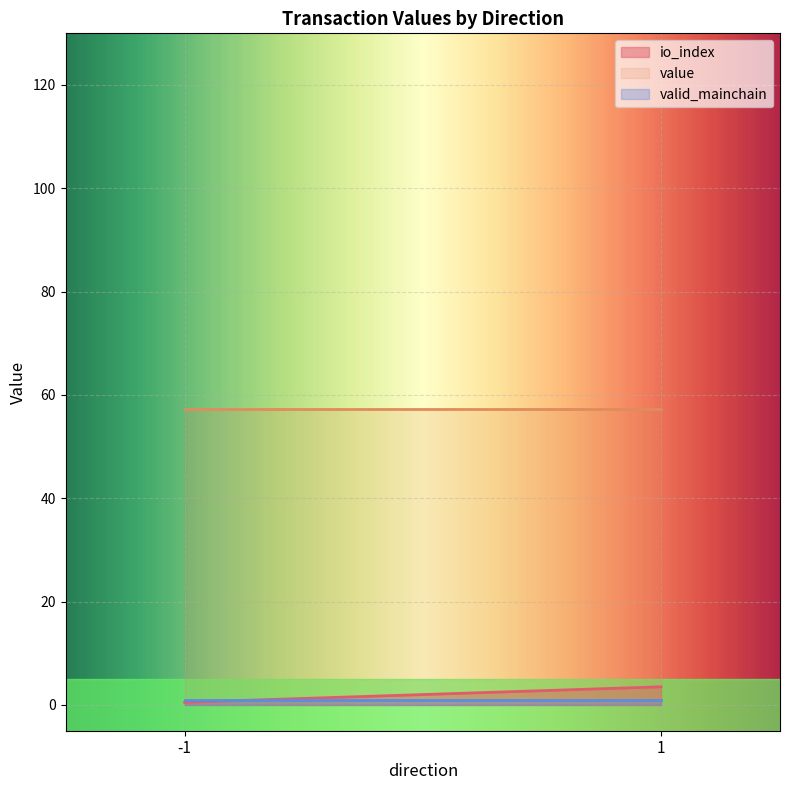

What is the greatest value displayed?

57.3